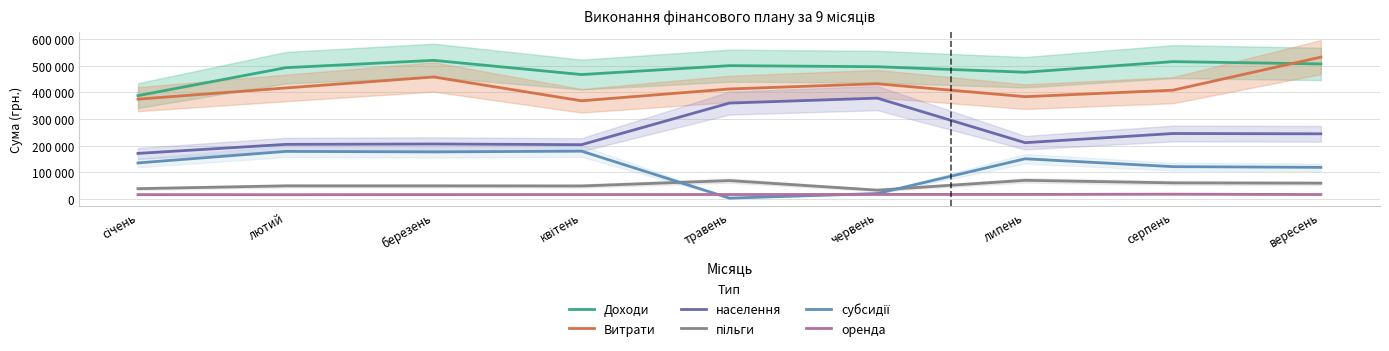

What is the average value of the субсидії series?

120624.8